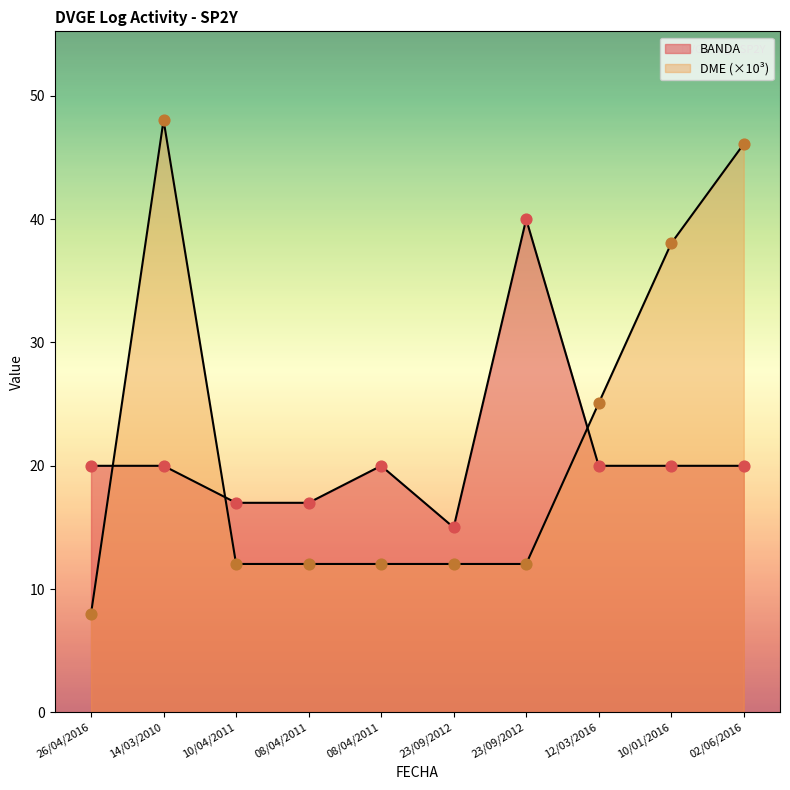

Which series contains the lowest Y value?

DME